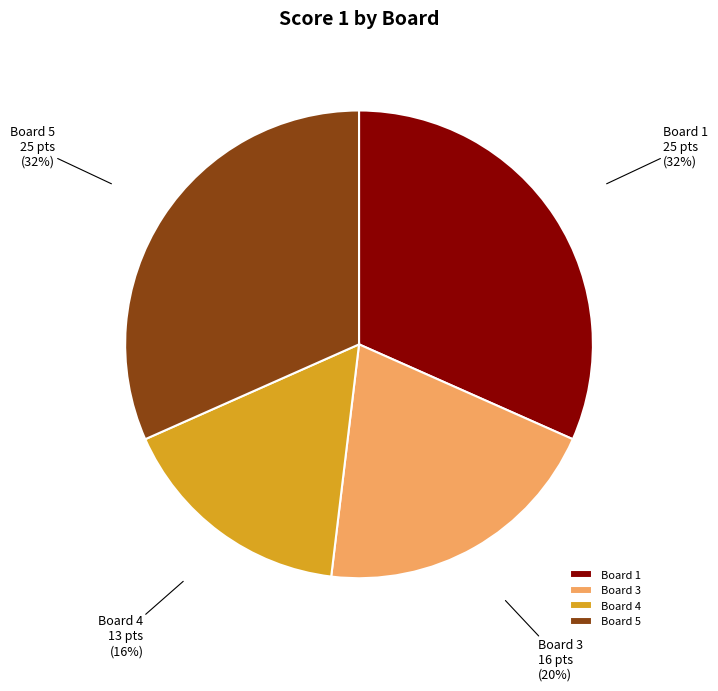

Which category has the smallest portion of the pie?

Board 4